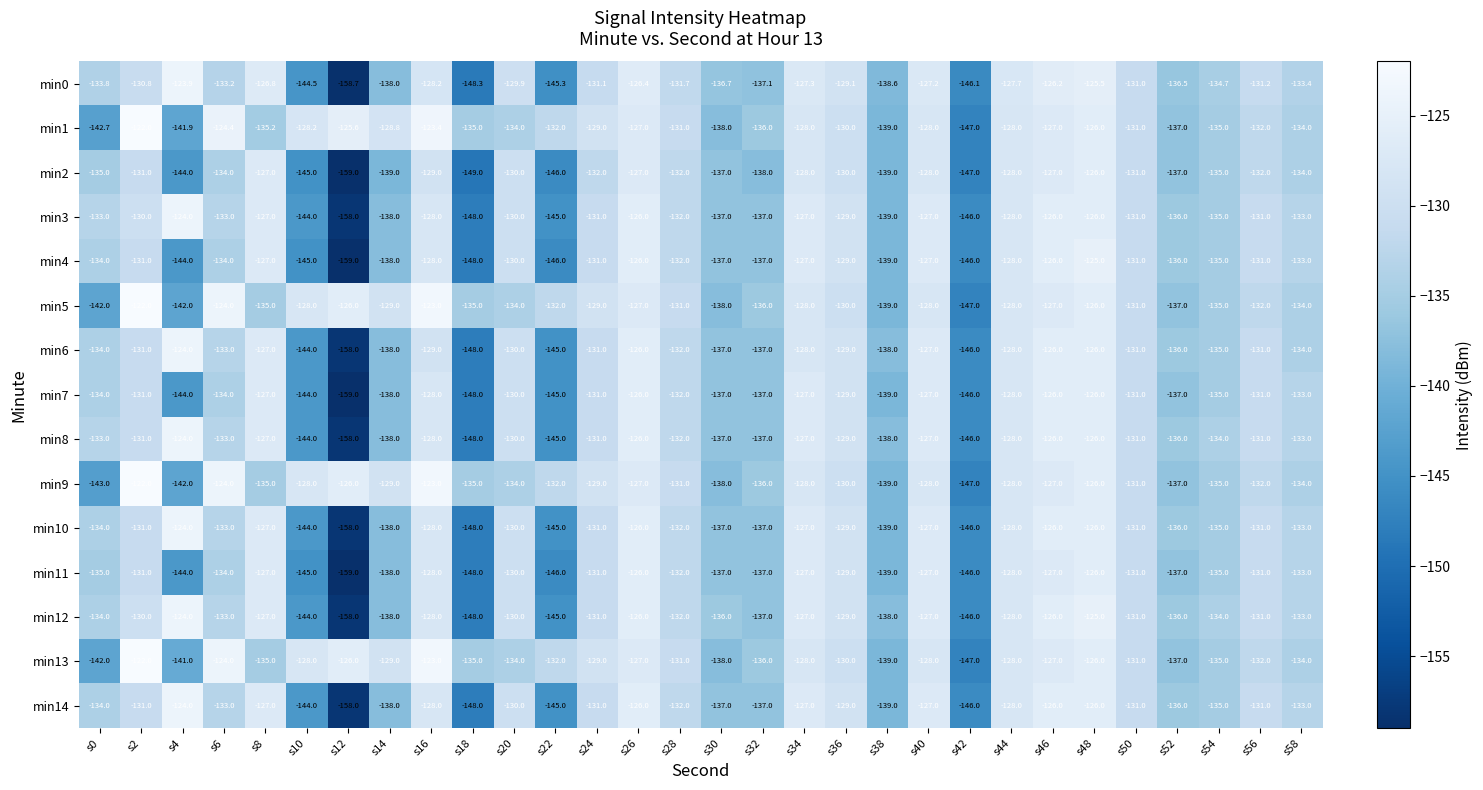

How many series are shown in this chart?

15